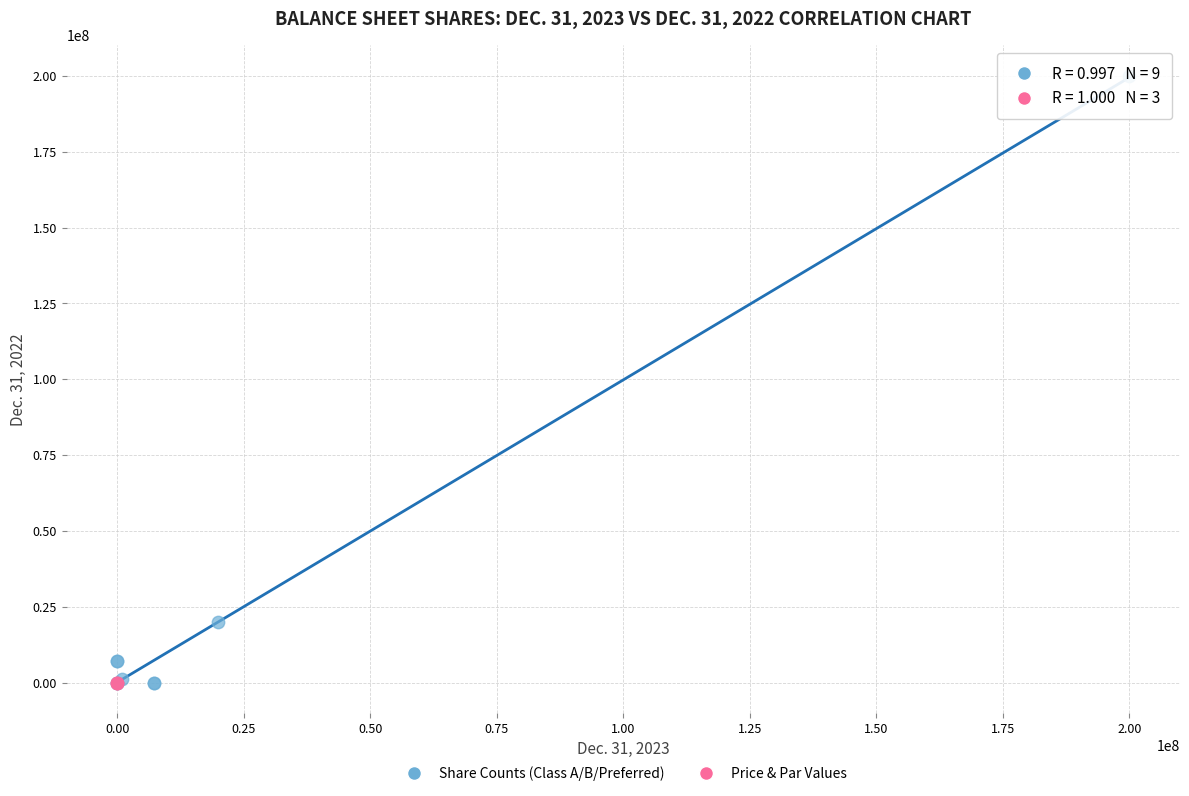

Which series contains the highest Y value?

Share Counts (Class A/B/Preferred)